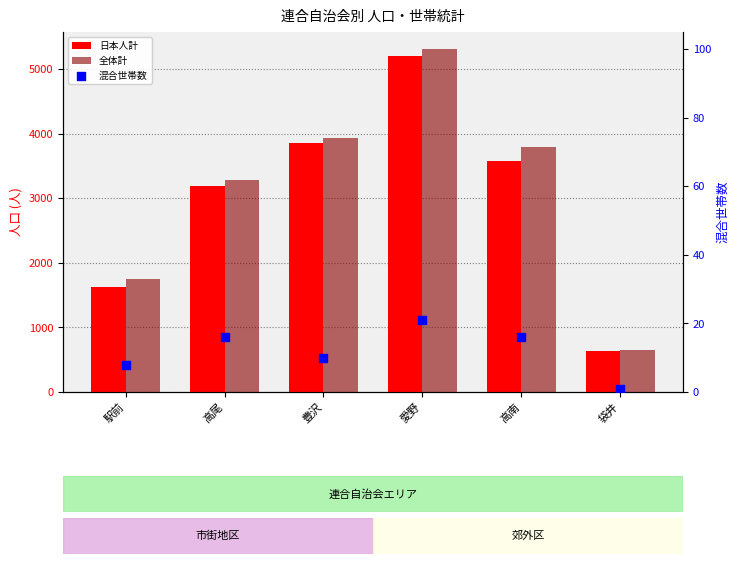

Which series reaches the maximum Y coordinate?

全体計